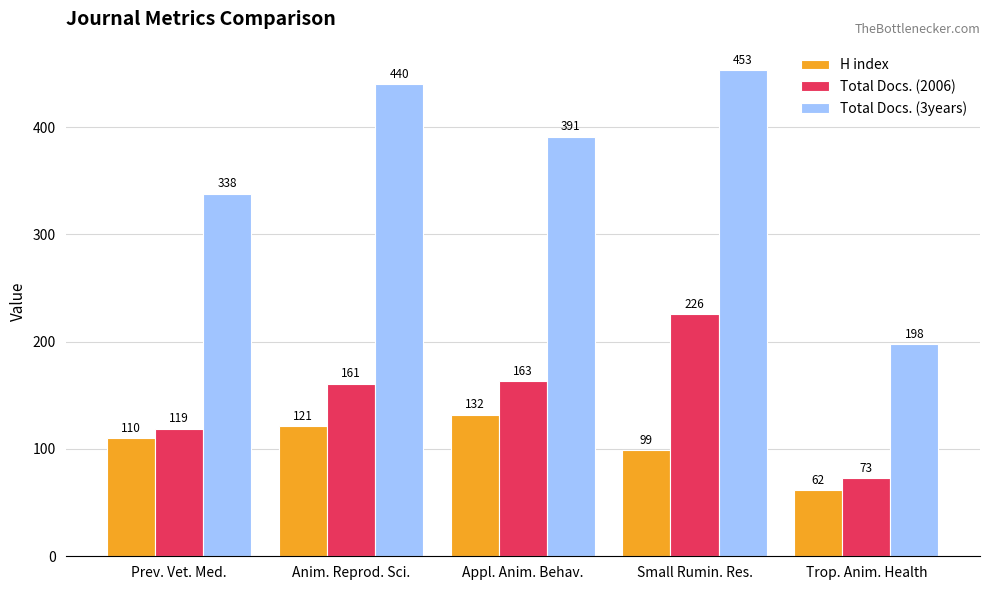

Reading left to right, list all the values displayed in this chart.

H index: Prev. Vet. Med.=110	Anim. Reprod. Sci.=121	Appl. Anim. Behav.=132	Small Rumin. Res.=99	Trop. Anim. Health=62
Total Docs. (2006): Prev. Vet. Med.=119	Anim. Reprod. Sci.=161	Appl. Anim. Behav.=163	Small Rumin. Res.=226	Trop. Anim. Health=73
Total Docs. (3years): Prev. Vet. Med.=338	Anim. Reprod. Sci.=440	Appl. Anim. Behav.=391	Small Rumin. Res.=453	Trop. Anim. Health=198